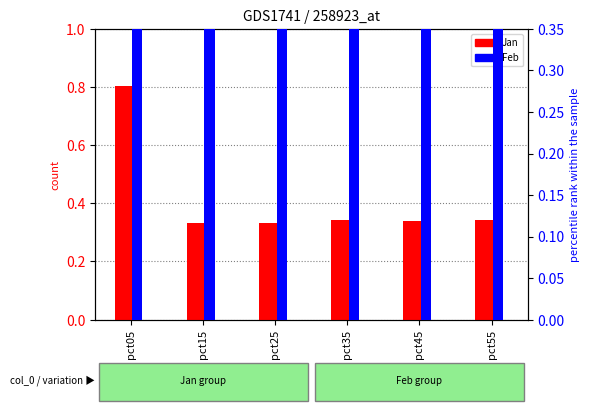

At which category is the sum across all series the highest?

pct05